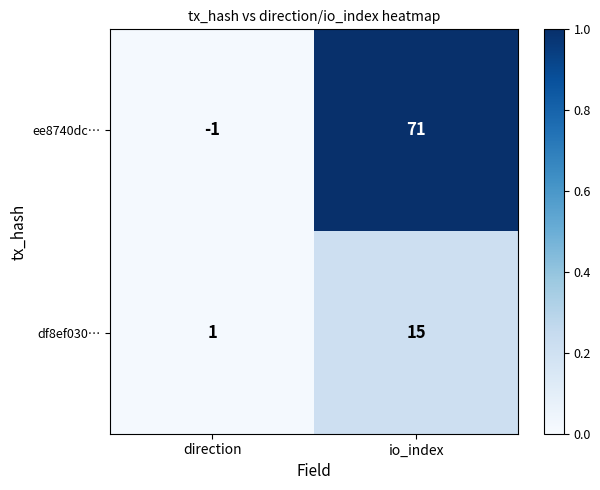

Which label corresponds to the smallest value in the chart?

direction